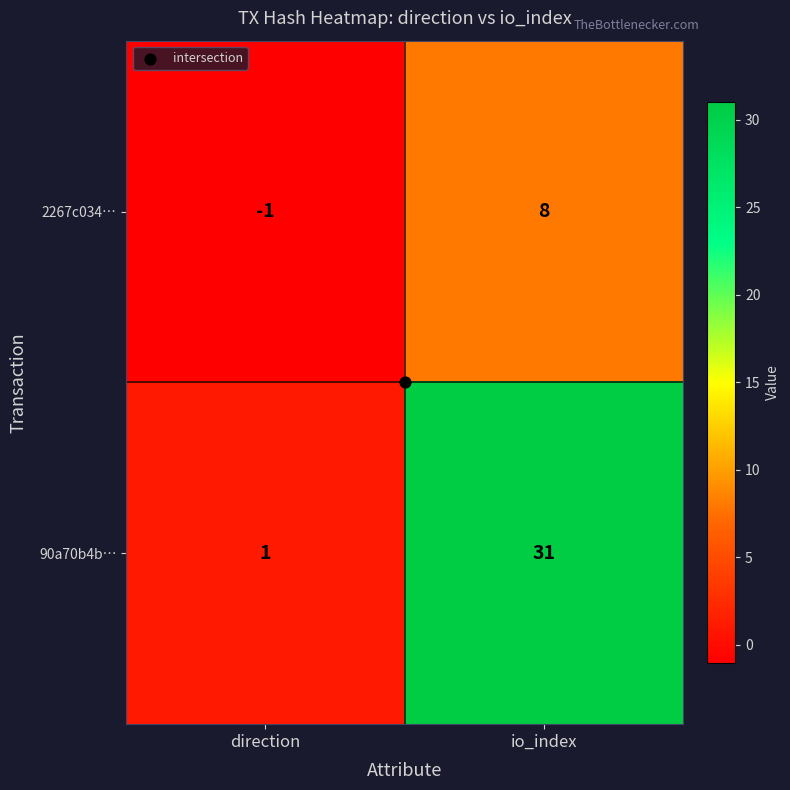

At how many categories does at least one series exceed 6?

1